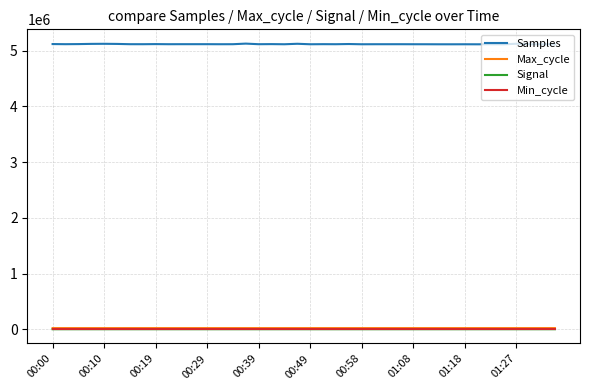

True or false: Samples and Signal cross at least once.

False